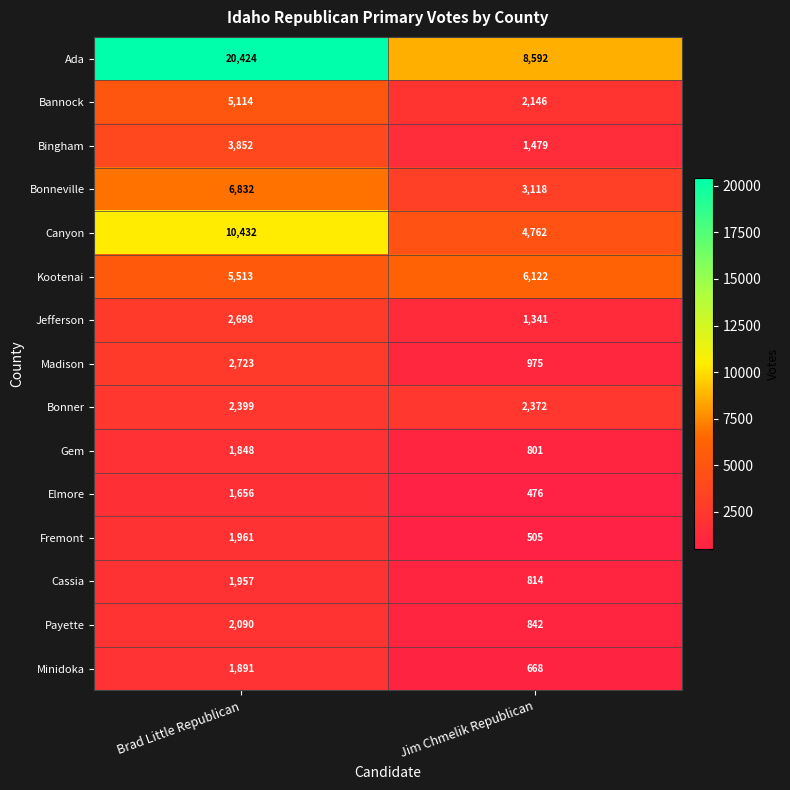

Reading left to right, extract all data points from this chart.

Ada: Brad Little Republican=20424	Jim Chmelik Republican=8592
Bannock: Brad Little Republican=5114	Jim Chmelik Republican=2146
Bingham: Brad Little Republican=3852	Jim Chmelik Republican=1479
Bonneville: Brad Little Republican=6832	Jim Chmelik Republican=3118
Canyon: Brad Little Republican=10432	Jim Chmelik Republican=4762
Kootenai: Brad Little Republican=5513	Jim Chmelik Republican=6122
Jefferson: Brad Little Republican=2698	Jim Chmelik Republican=1341
Madison: Brad Little Republican=2723	Jim Chmelik Republican=975
Bonner: Brad Little Republican=2399	Jim Chmelik Republican=2372
Gem: Brad Little Republican=1848	Jim Chmelik Republican=801
Elmore: Brad Little Republican=1656	Jim Chmelik Republican=476
Fremont: Brad Little Republican=1961	Jim Chmelik Republican=505
Cassia: Brad Little Republican=1957	Jim Chmelik Republican=814
Payette: Brad Little Republican=2090	Jim Chmelik Republican=842
Minidoka: Brad Little Republican=1891	Jim Chmelik Republican=668